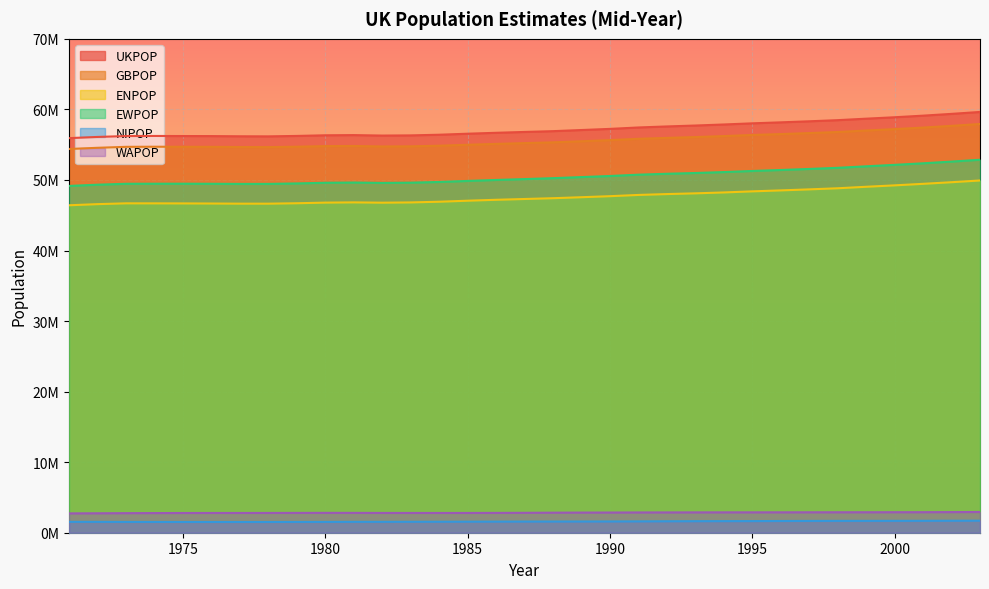

Reading left to right, extract all data points from this chart.

UKPOP: 55928000	56096700	56222900	56235600	56225700	56216100	56189900	56178000	56240100	56329700	56357500	56290700	56315700	56409300	56554000	56683800	56804000	56916400	57076500	57237500	57438700	57584500	57713900	57862100	58024800	58164400	58314200	58474900	58684400	58886100	59113000	59365700	59636700
GBPOP: 54387600	54557700	54692900	54708700	54702200	54692600	54666600	54654800	54711800	54796900	54814500	54746200	54765100	54852000	54988600	55110300	55222000	55331000	55486000	55641900	55831400	55961300	56078300	56218400	56375700	56502600	56643000	56797200	57005400	57203100	57424200	57668100	57931700
ENPOP: 46411700	46571900	46686200	46682700	46674400	46659900	46639800	46638200	46698100	46787200	46820800	46777300	46813700	46912400	47057400	47187600	47300400	47412300	47552700	47699100	47875000	47998000	48102300	48228800	48383500	48519100	48664800	48820600	49032900	49233300	49449700	49679300	49925500
EWPOP: 49152000	49327100	49459000	49467900	49469800	49459200	49440400	49442500	49508200	49603000	49634300	49581600	49617000	49713100	49860700	49998600	50123000	50253600	50407800	50560600	50748000	50875600	50985900	51116200	51272000	51410400	51559600	51720100	51933500	52140200	52360000	52602100	52863200
NIPOP: 1540400	1539000	1530000	1526900	1523500	1523500	1523300	1523200	1528300	1532800	1543000	1544500	1550600	1557300	1565400	1573500	1582000	1585400	1590400	1595600	1607300	1623300	1635600	1643700	1649100	1661800	1671300	1677800	1679000	1682900	1688800	1697500	1704900
WAPOP: 2740300	2755200	2772800	2785200	2795400	2799300	2800600	2804300	2810100	2815800	2813500	2804300	2803300	2800700	2803400	2810900	2822600	2841200	2855200	2861500	2873000	2877700	2883600	2887400	2888500	2891300	2894900	2899500	2900600	2906900	2910200	2922900	2937700